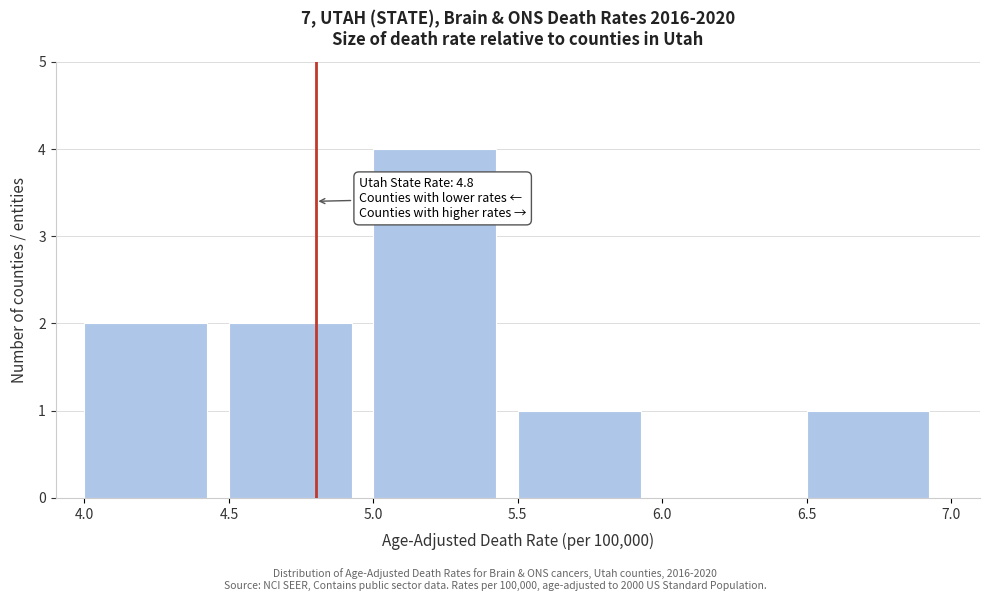

Which range on the x-axis has the tallest bar?

5.0 to 5.5